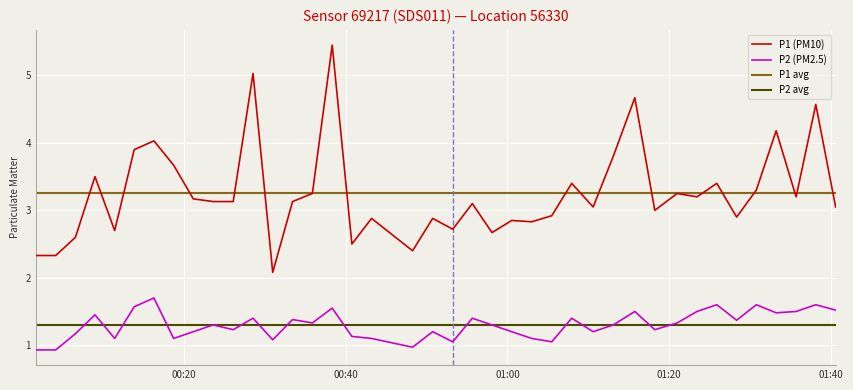

True or false: P1 (PM10) and P2 (PM2.5) intersect in this chart.

False